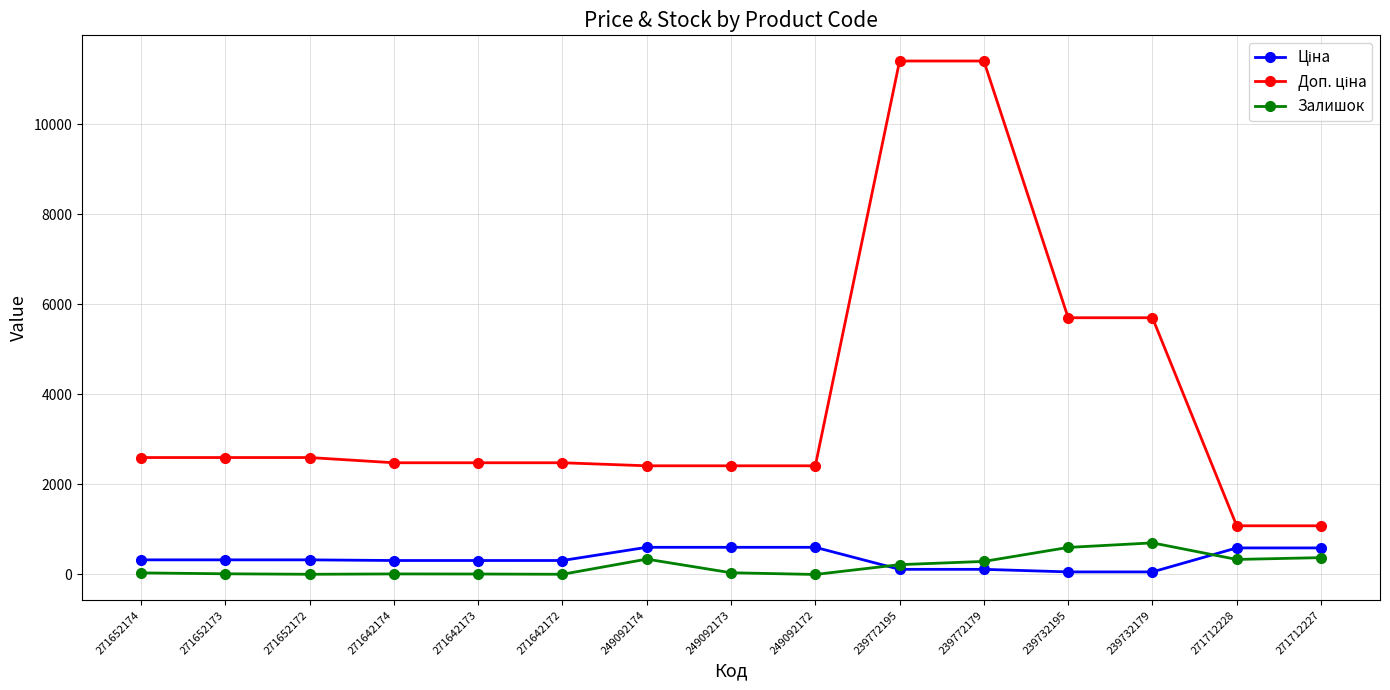

What is the highest value of the Залишок series?

702.0